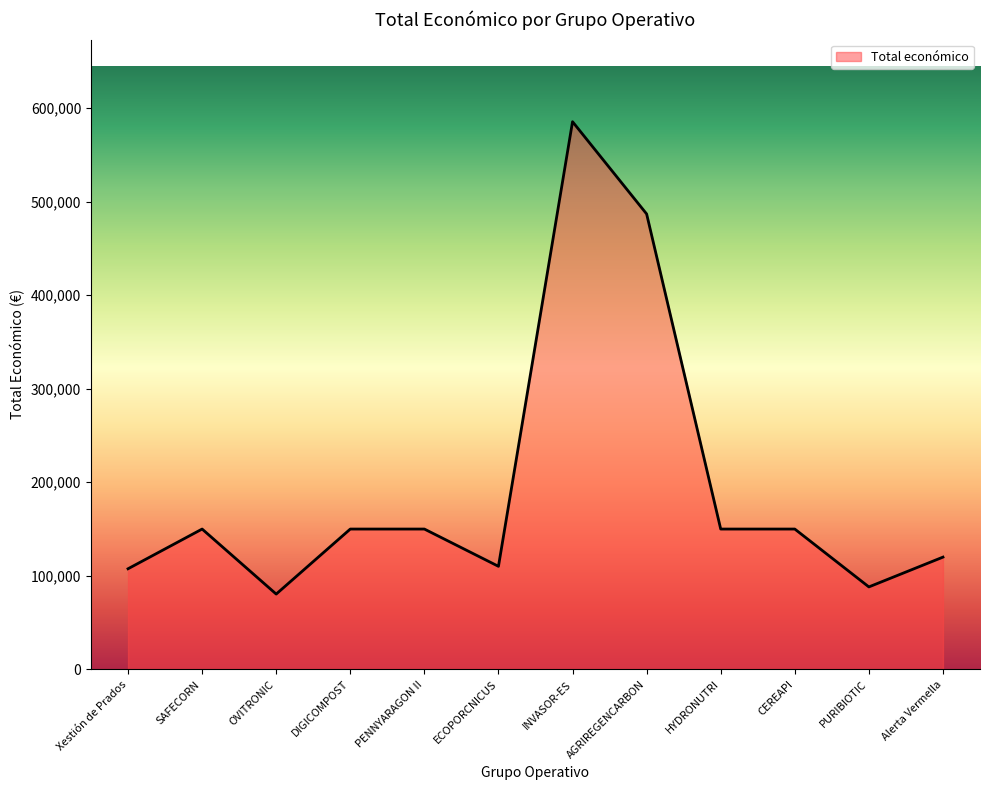

Which category has the highest value across all series?

INVASOR-ES